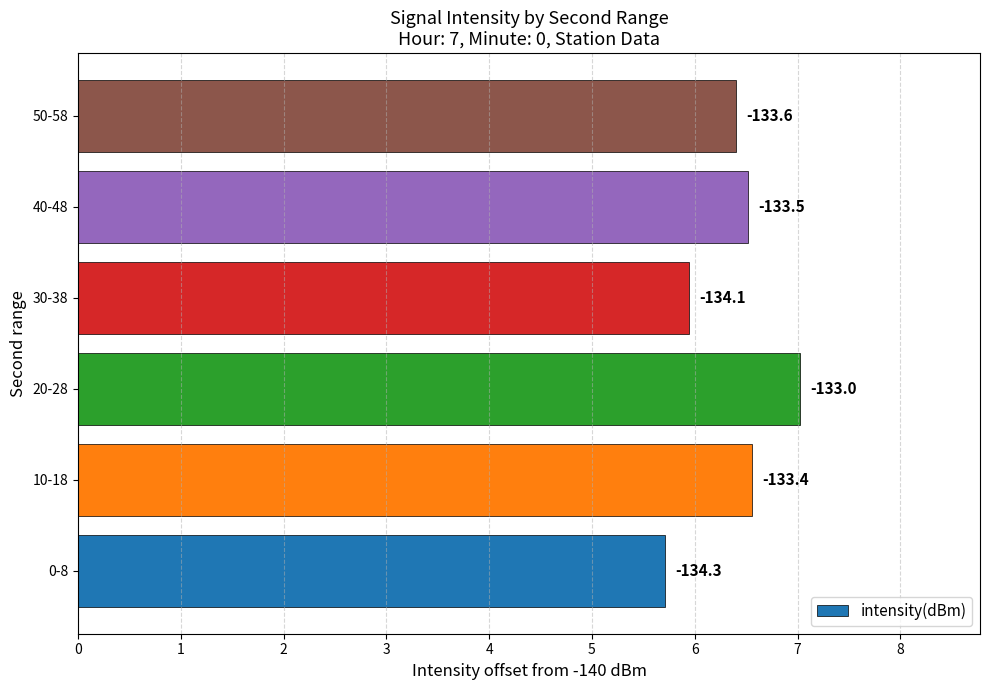

How many bars are there in total?

6